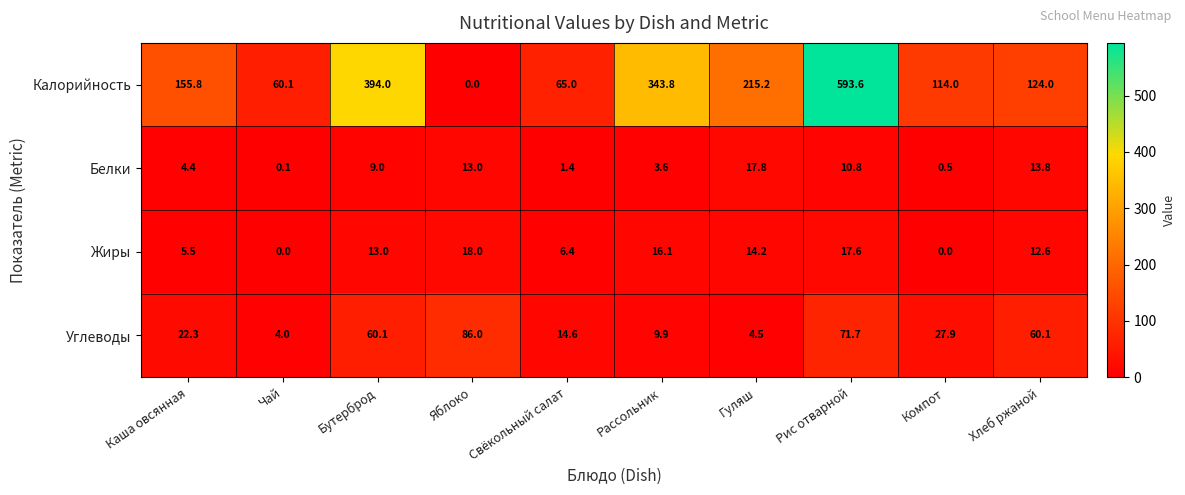

Where is Калорийность nearest to the value 296?

Рассольник